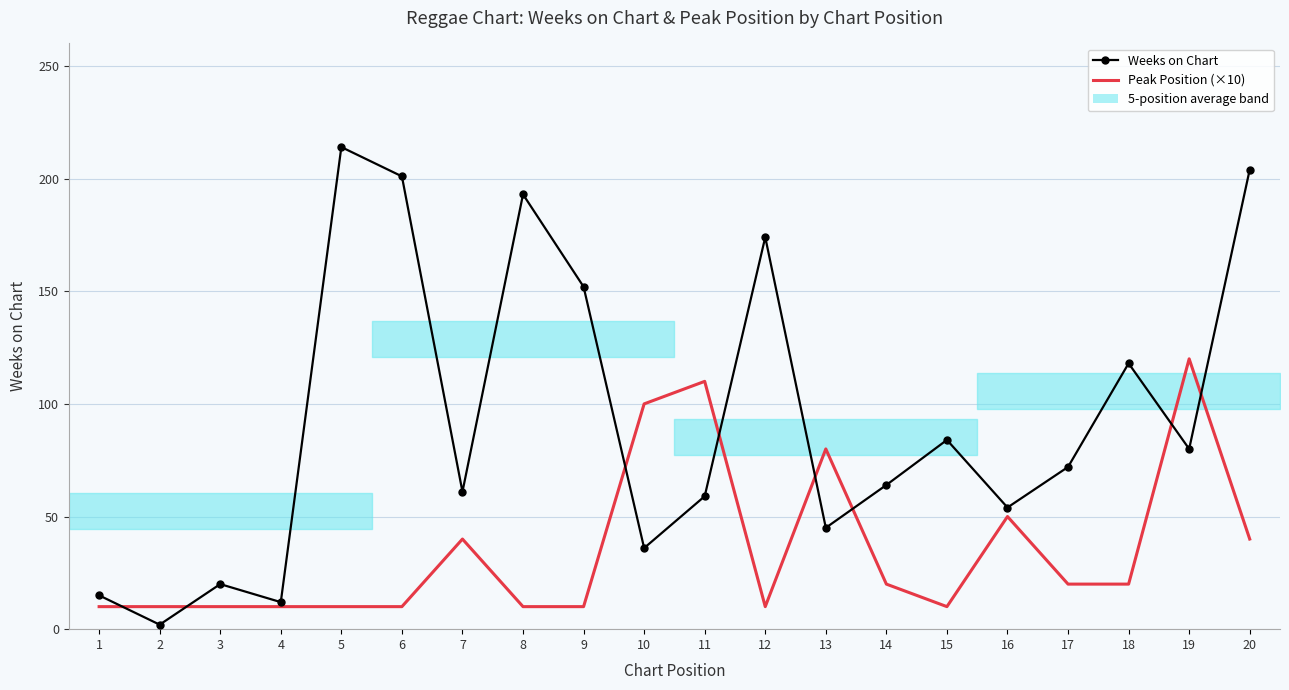

Reading left to right, what are all the values shown in this chart?

Weeks on Chart: 15	2	20	12	214	201	61	193	152	36	59	174	45	64	84	54	72	118	80	204
Peak Position (×10): 10	10	10	10	10	10	40	10	10	100	110	10	80	20	10	50	20	20	120	40